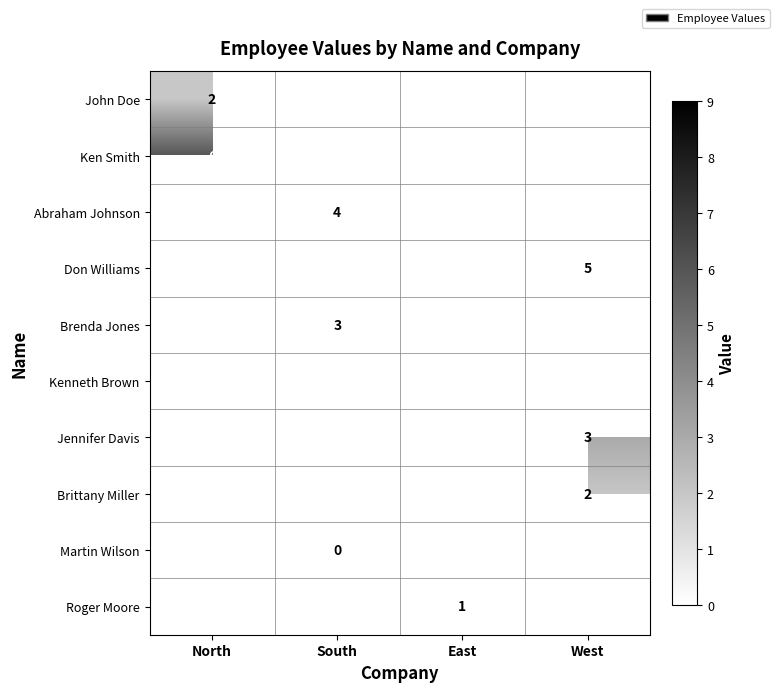

At how many categories does at least one series exceed 7?

1